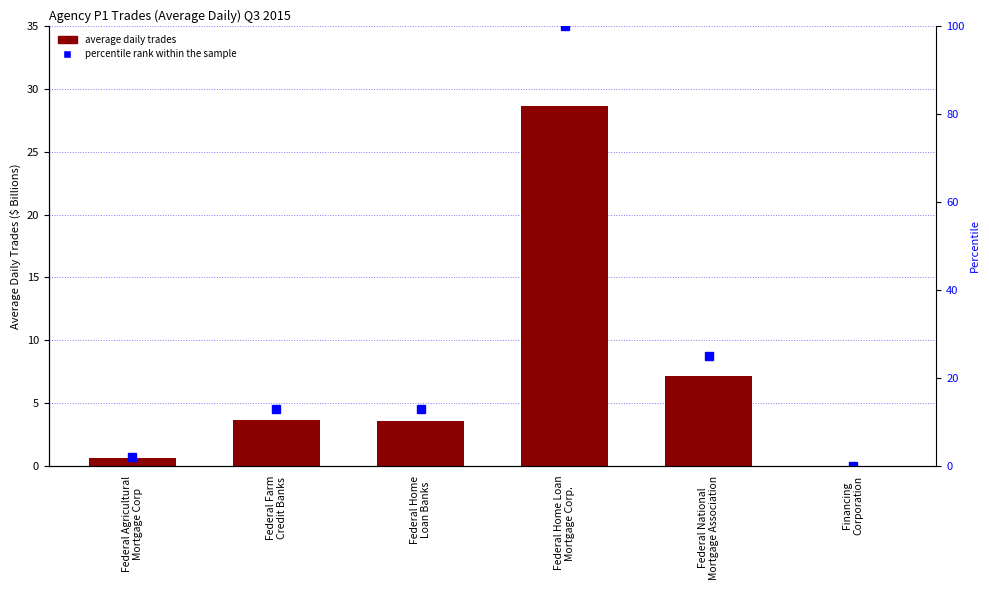

True or false: Average Daily Trades has a value of 10.6 at Federal National
Mortgage Association.

False